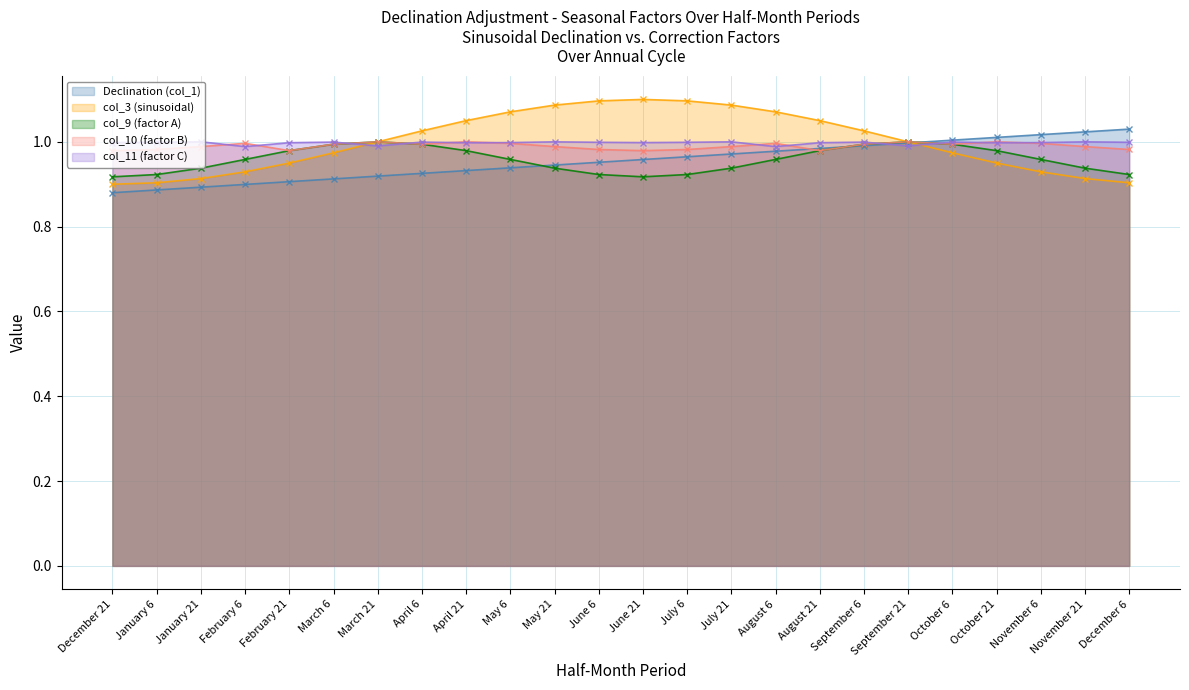

What is the label of the 3rd point from the right?

November 6